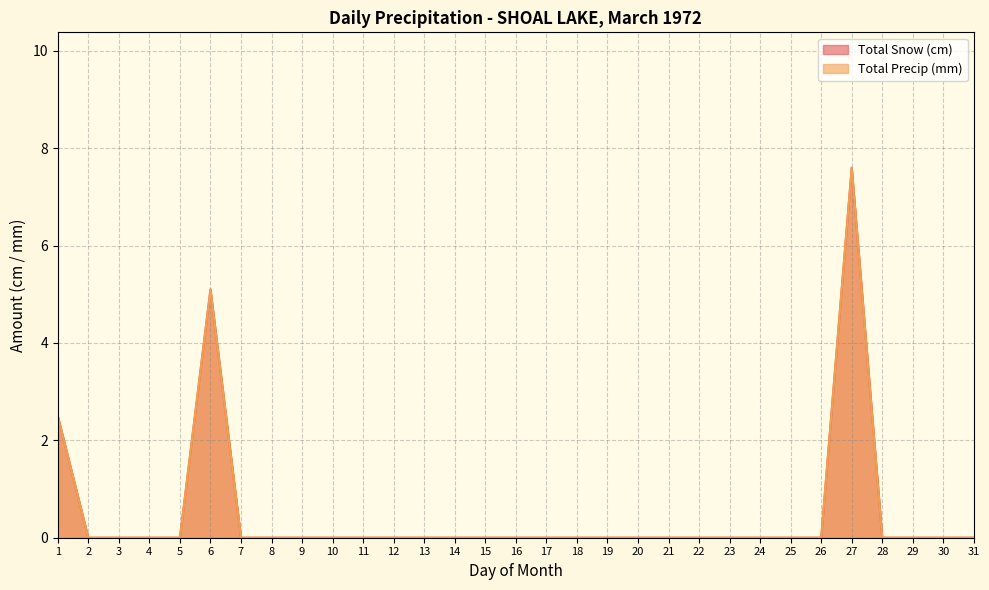

At how many categories does at least one series exceed 3?

2